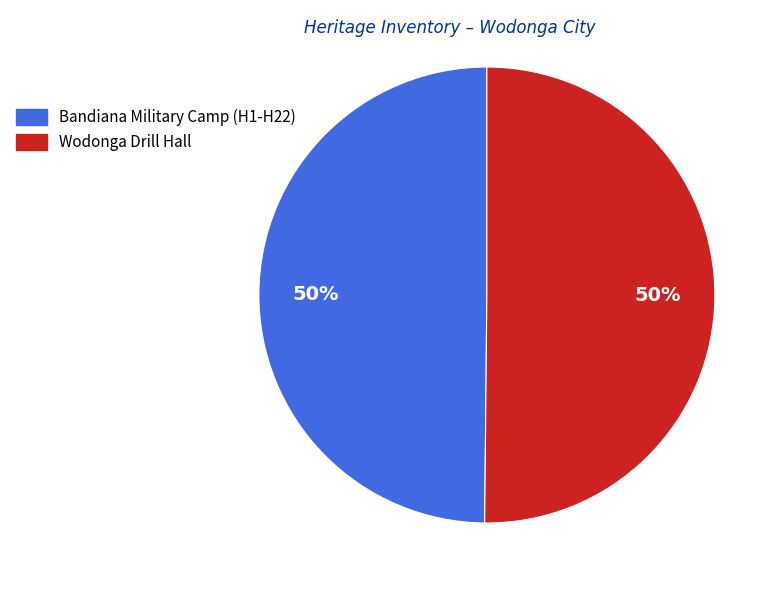

Do Bandiana Military Camp (H1-H22) and Wodonga Drill Hall together represent more than half of the pie?

Yes